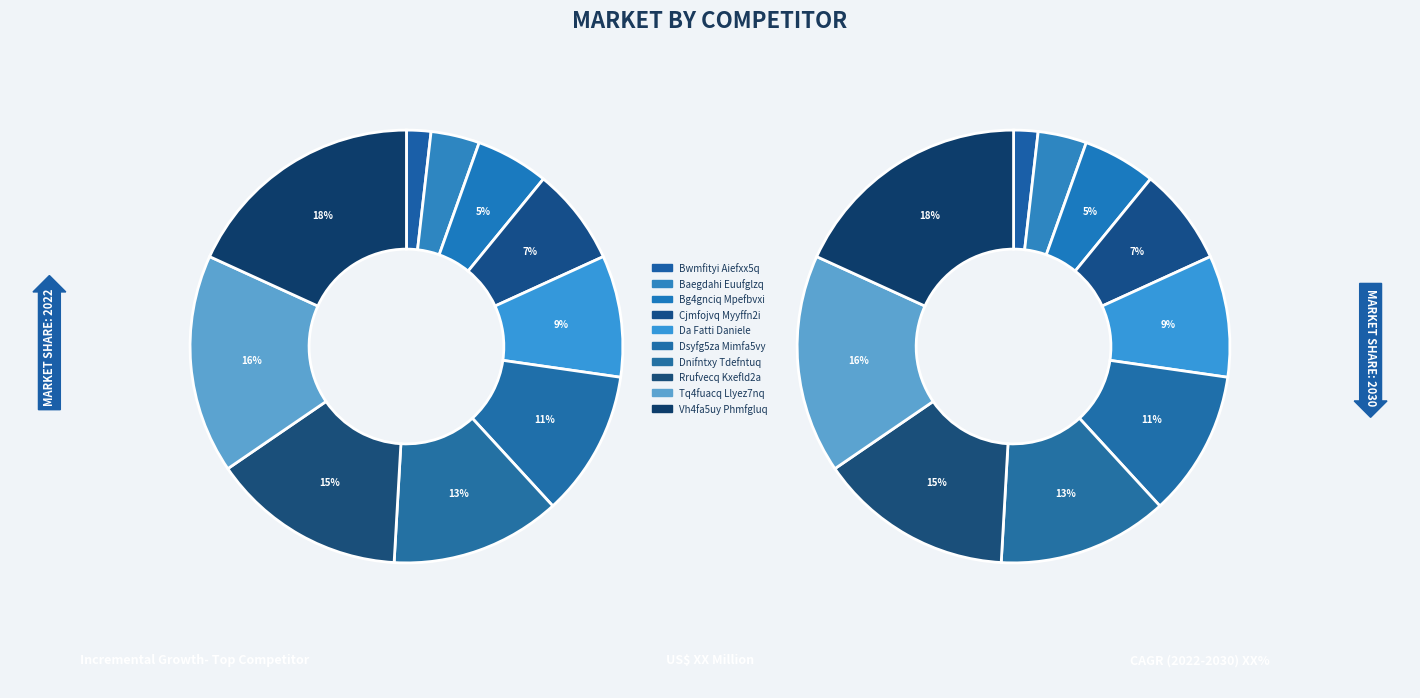

Between Bg4gnciq Mpefbvxi and Da Fatti Daniele, which is larger?

Da Fatti Daniele